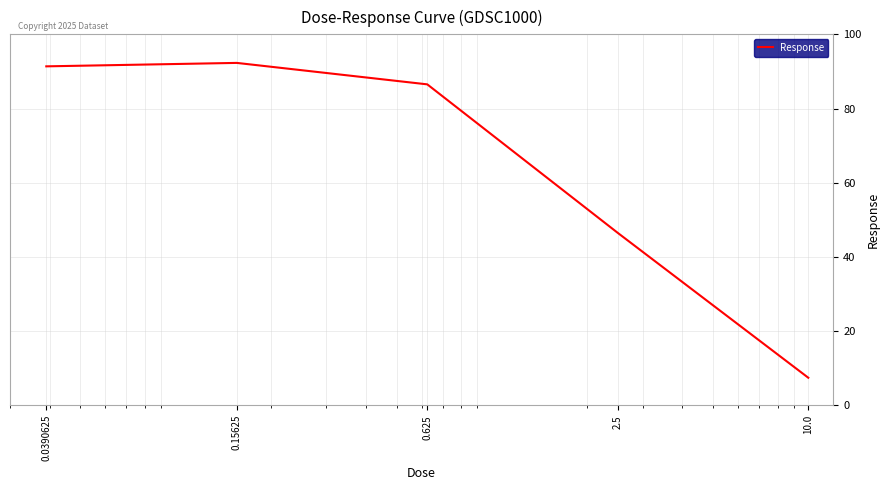

True or false: the data has more than 2 interior local peaks.

False